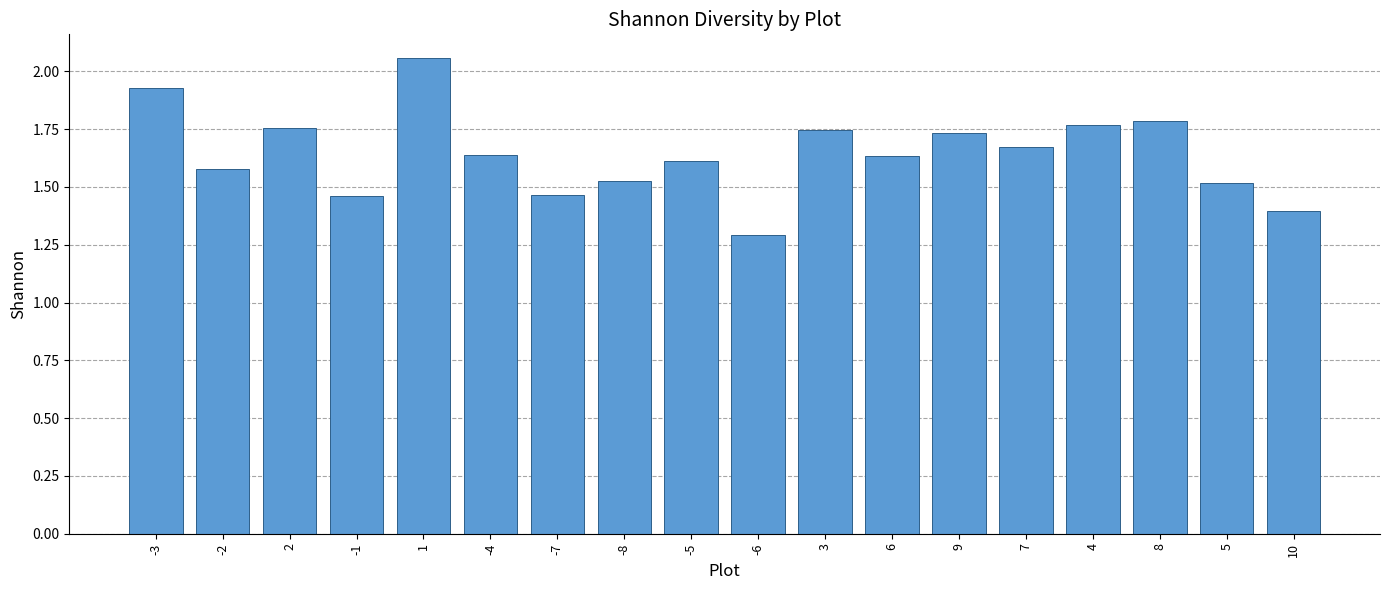

What is the label of the 5th bar from the right?

7